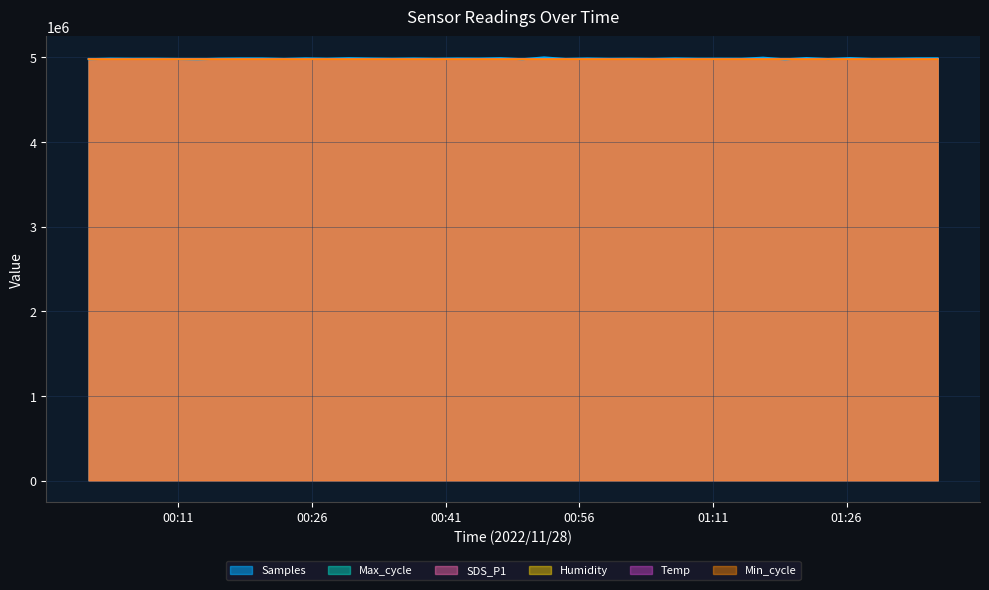

What value does the Min_cycle series have at 2022/11/28 00:25:17?

4980009.4